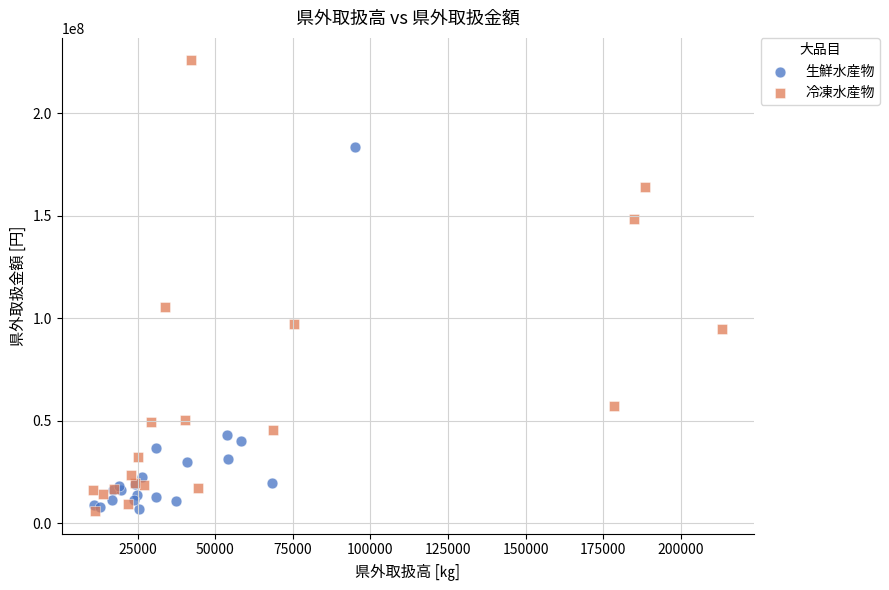

What are all the series names shown in the legend?

生鮮水産物, 冷凍水産物